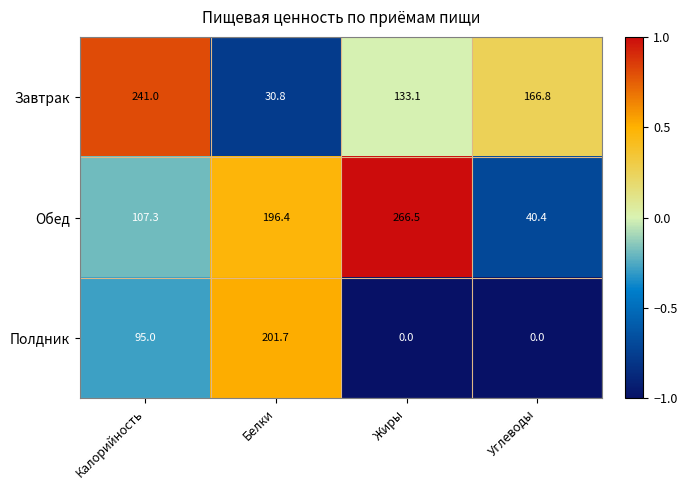

How many values in the Полдник series are below 95?

2